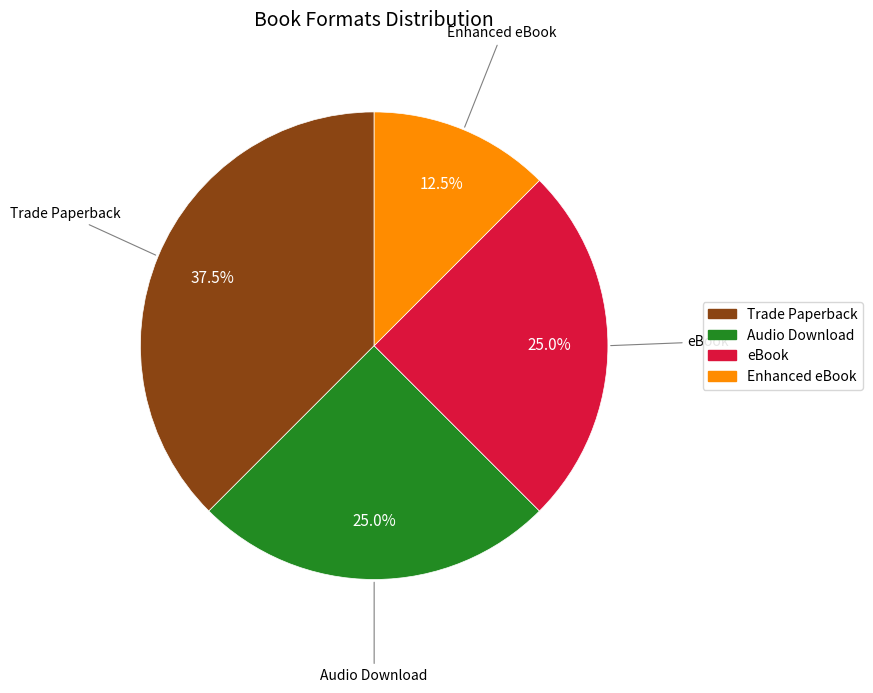

Is there a majority slice in this chart?

No